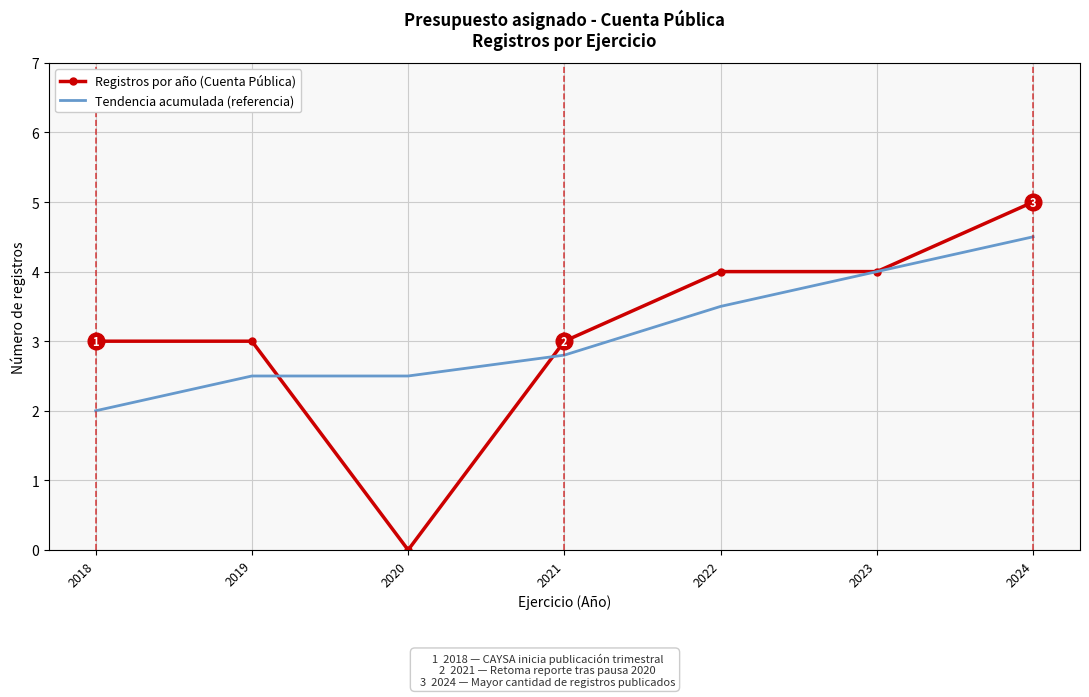

Which series changed the most between 2018 and 2021?

Tendencia acumulada (referencia)